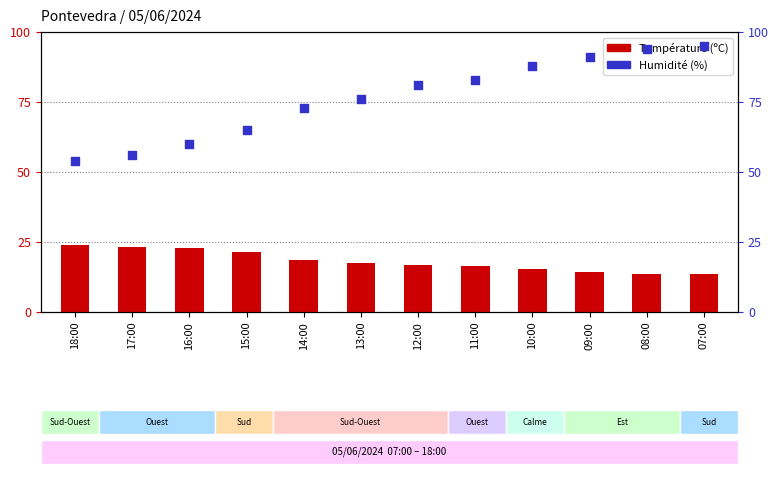

Which series has the largest Y range (max minus min)?

Humidité (%)